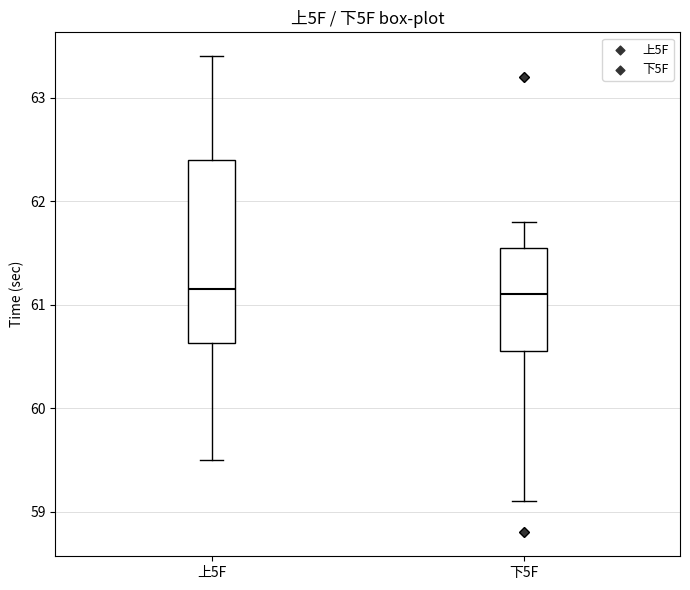

Reading left to right, transcribe this box plot: for each box, give where its median line is, the range the box spans, and where its two whiskers end, as read against the y-axis. The values are not printed on the chart, so give them approximately, as read against the axis.

上5F: median 61.2, box 60.6 to 62.4, whiskers 59.5 to 63.4
下5F: median 61.1, box 60.6 to 61.6, whiskers 59.1 to 61.8